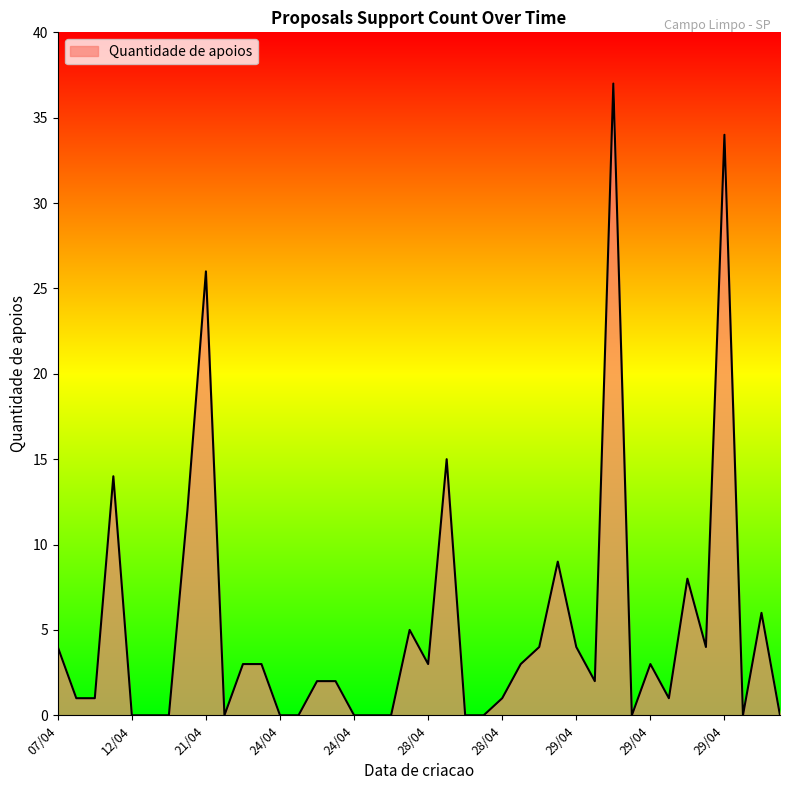

How many categories are shown in the chart?

40